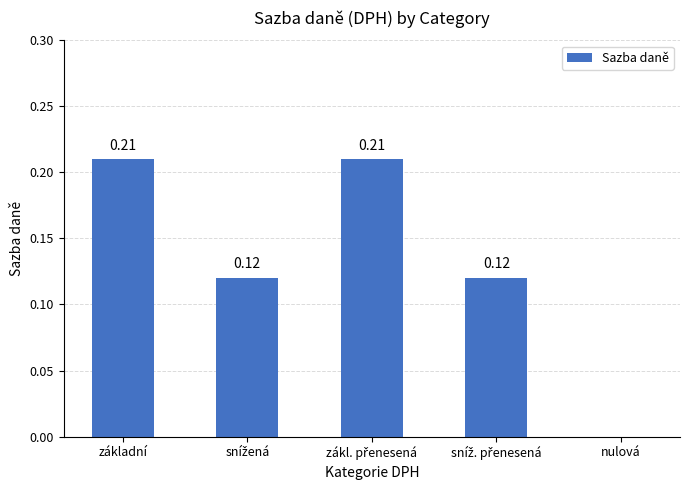

What is the sum of all values?

0.7